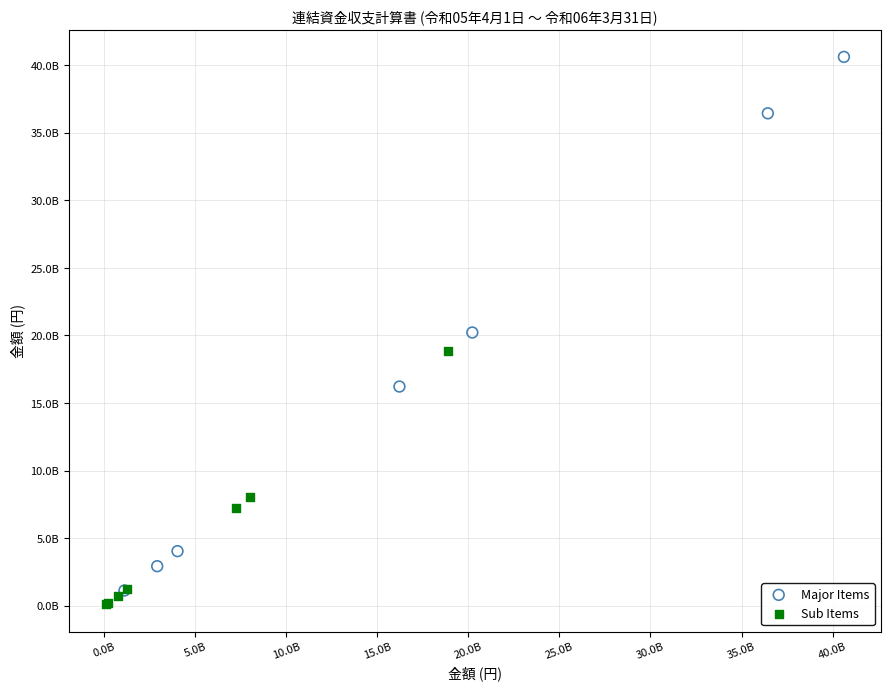

Which series reaches the maximum Y coordinate?

Major Items